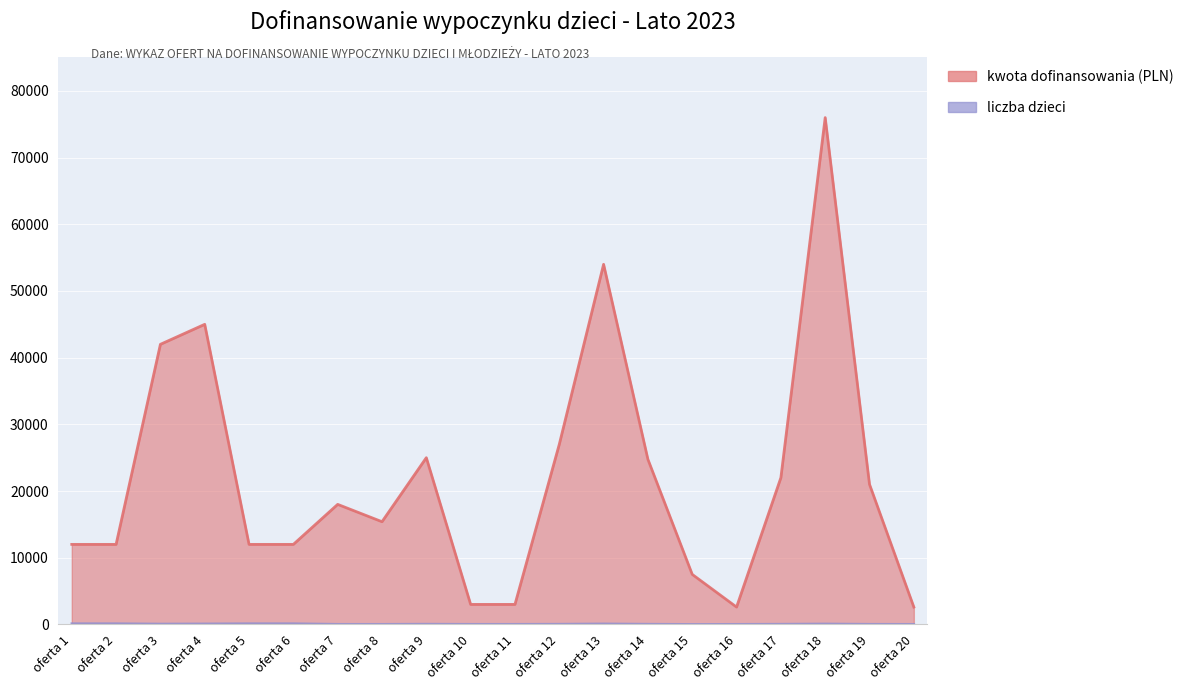

Which series has the largest total across all categories?

kwota dofinansowania